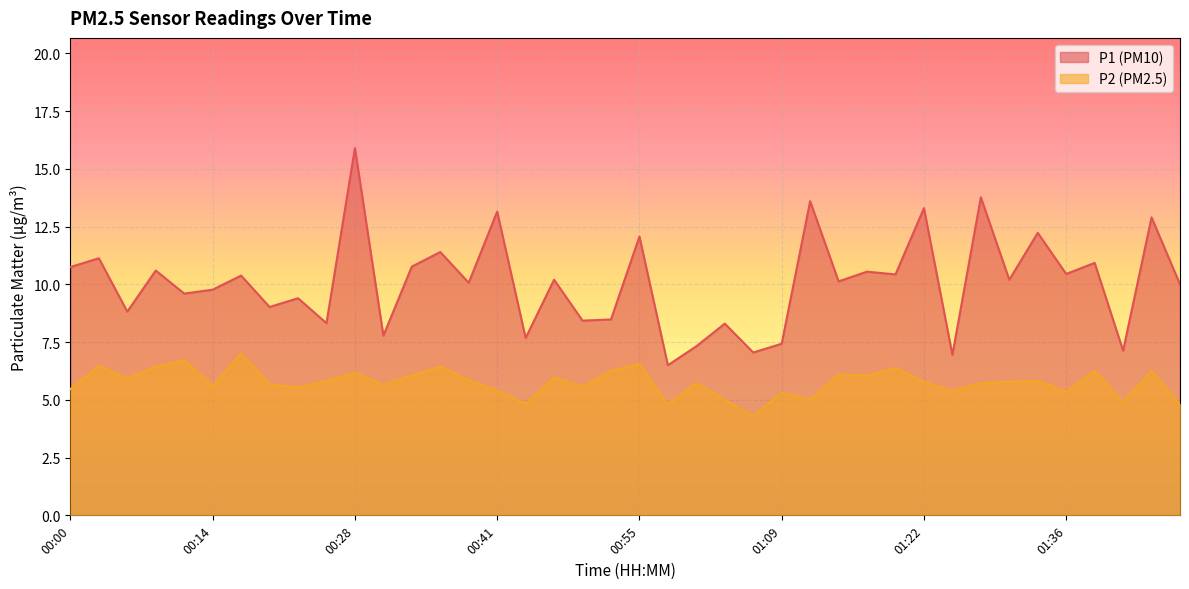

How many distinct data groups are displayed?

2